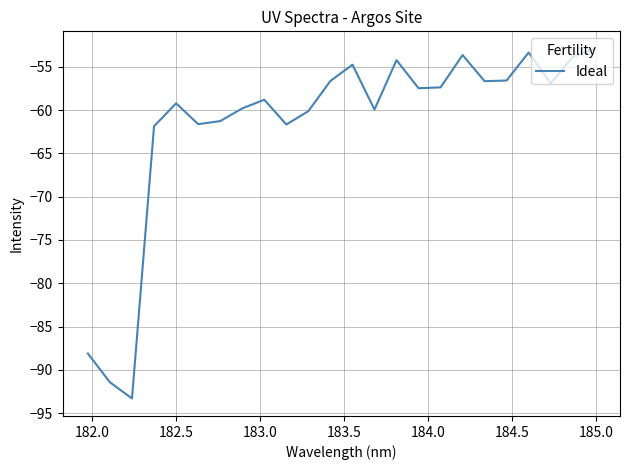

What is the difference between the maximum and minimum values?

40.4